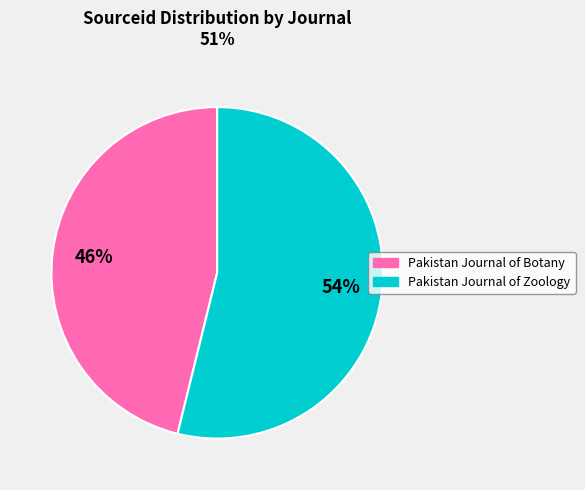

Combined, do Pakistan Journal of Botany and Pakistan Journal of Zoology account for over 50%?

Yes